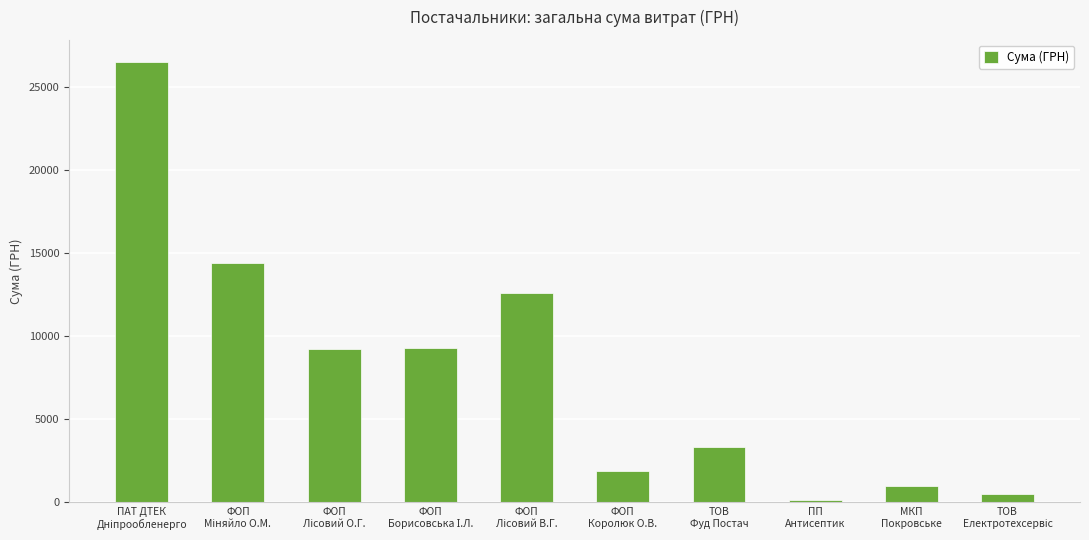

What is the average value?

7880.9